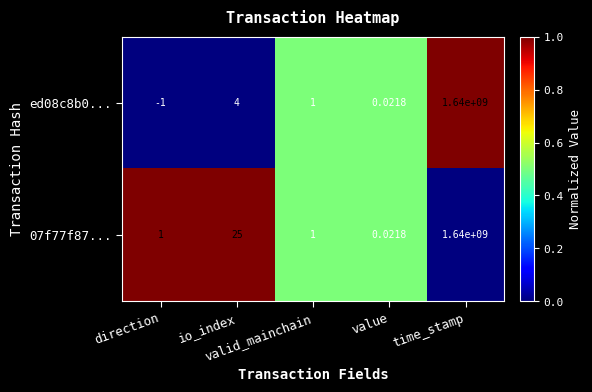

Reading right to left, what are all the values shown in this chart?

ed08c8b0...: time_stamp=1640000000.0	value=0.0	valid_mainchain=1.0	io_index=4.0	direction=-1.0
07f77f87...: time_stamp=1640000000.0	value=0.0	valid_mainchain=1.0	io_index=25.0	direction=1.0